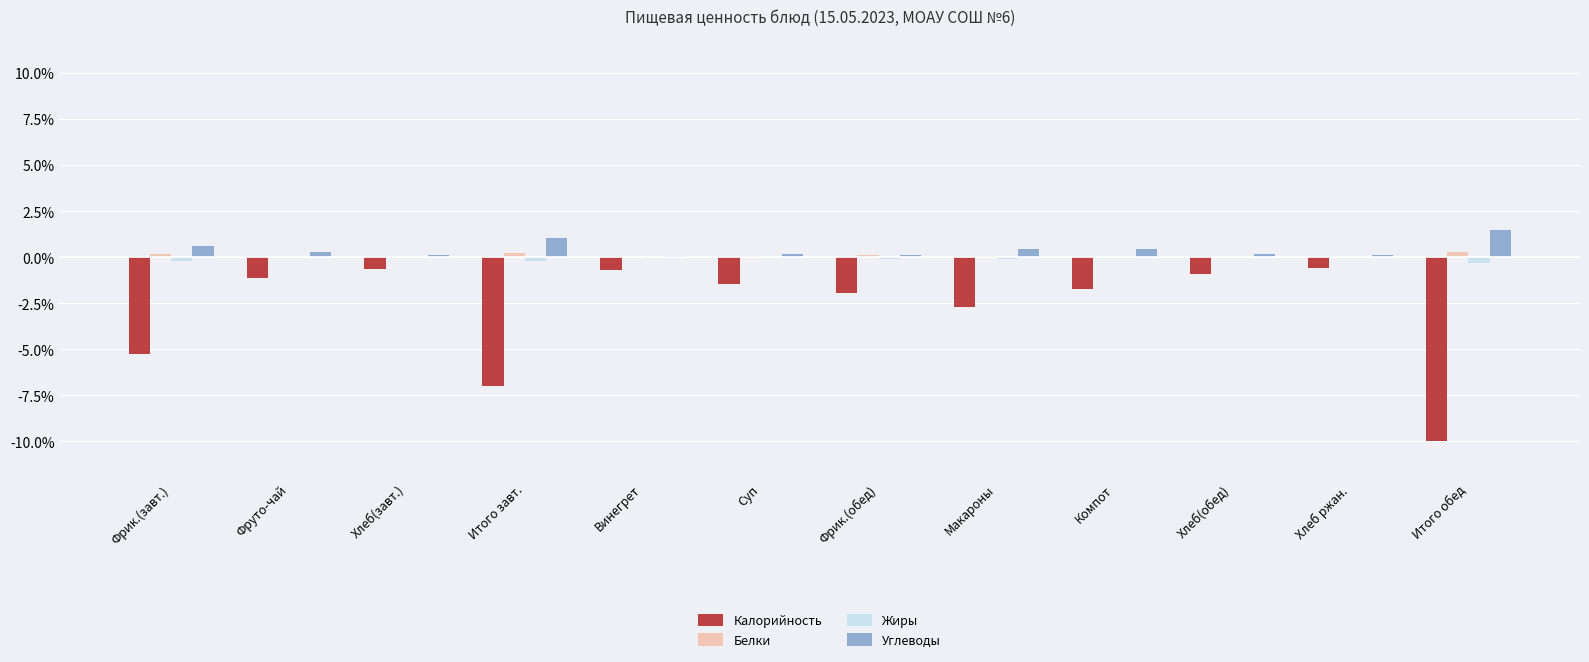

Are the bars grouped side by side (vs. stacked)?

Yes